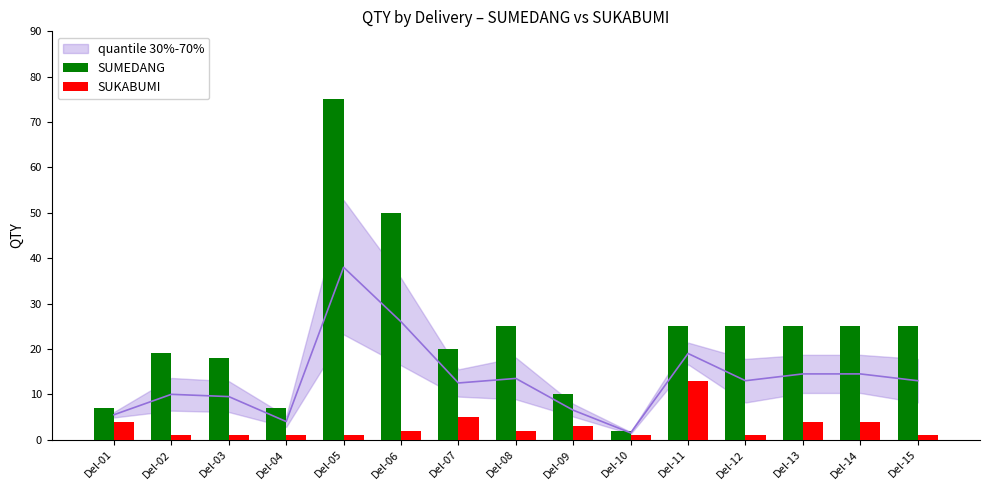

Reading left to right, what are all the values shown in this chart?

SUMEDANG: Del-01=7	Del-02=19	Del-03=18	Del-04=7	Del-05=75	Del-06=50	Del-07=20	Del-08=25	Del-09=10	Del-10=2	Del-11=25	Del-12=25	Del-13=25	Del-14=25	Del-15=25
SUKABUMI: Del-01=4	Del-02=1	Del-03=1	Del-04=1	Del-05=1	Del-06=2	Del-07=5	Del-08=2	Del-09=3	Del-10=1	Del-11=13	Del-12=1	Del-13=4	Del-14=4	Del-15=1